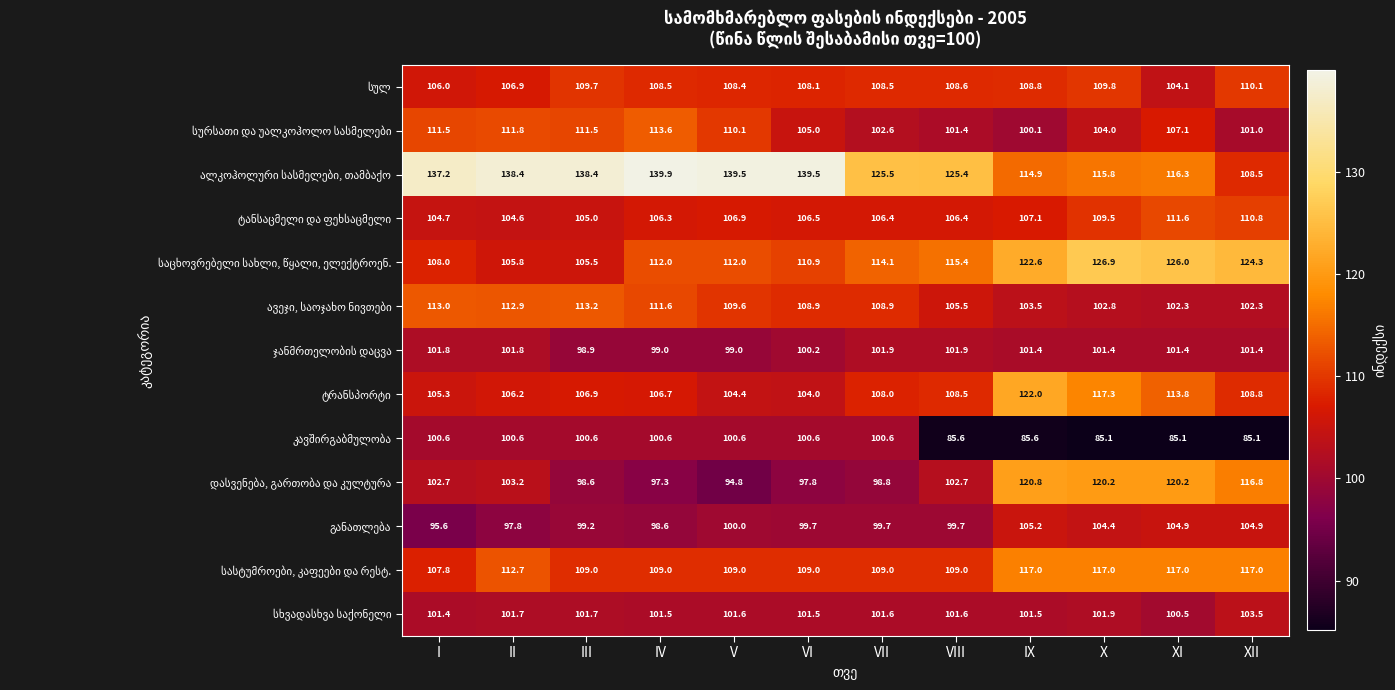

At which category is the sum across all series the highest?

X